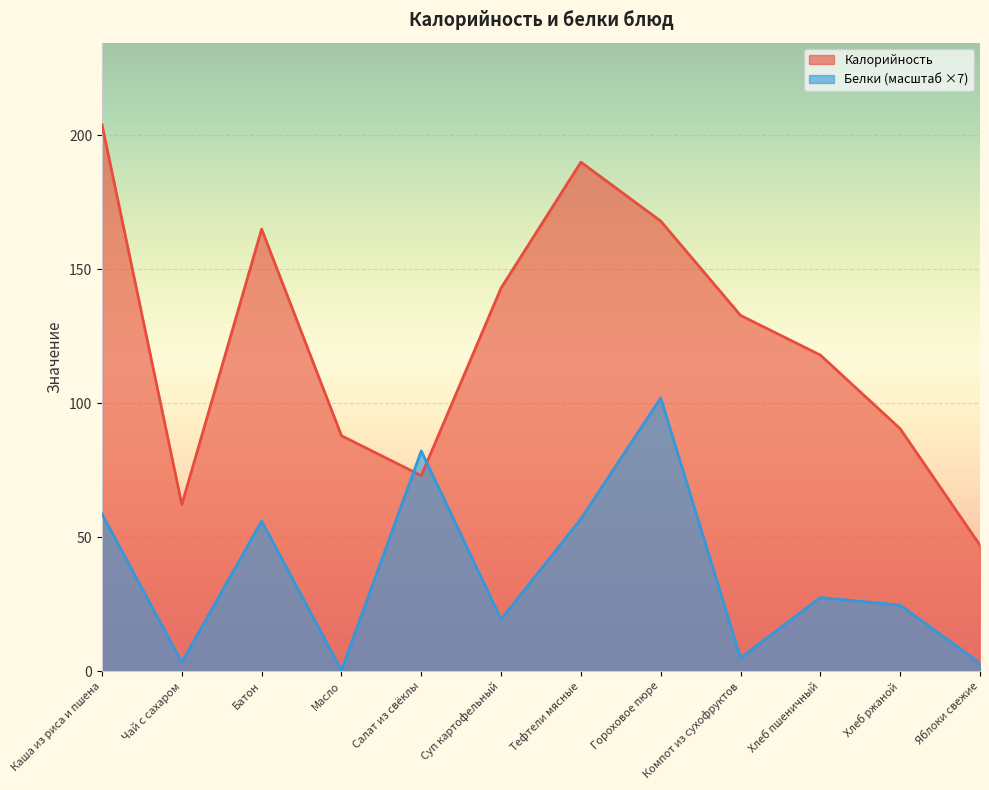

What is the label of the 6th point from the left?

Суп картофельный